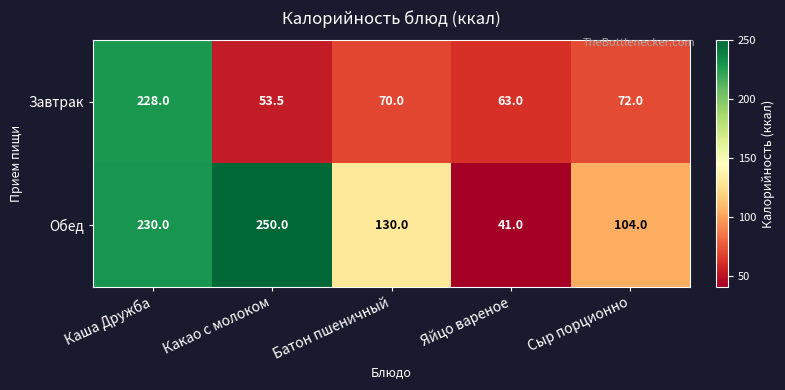

What is the average value of the Завтрак series?

97.3